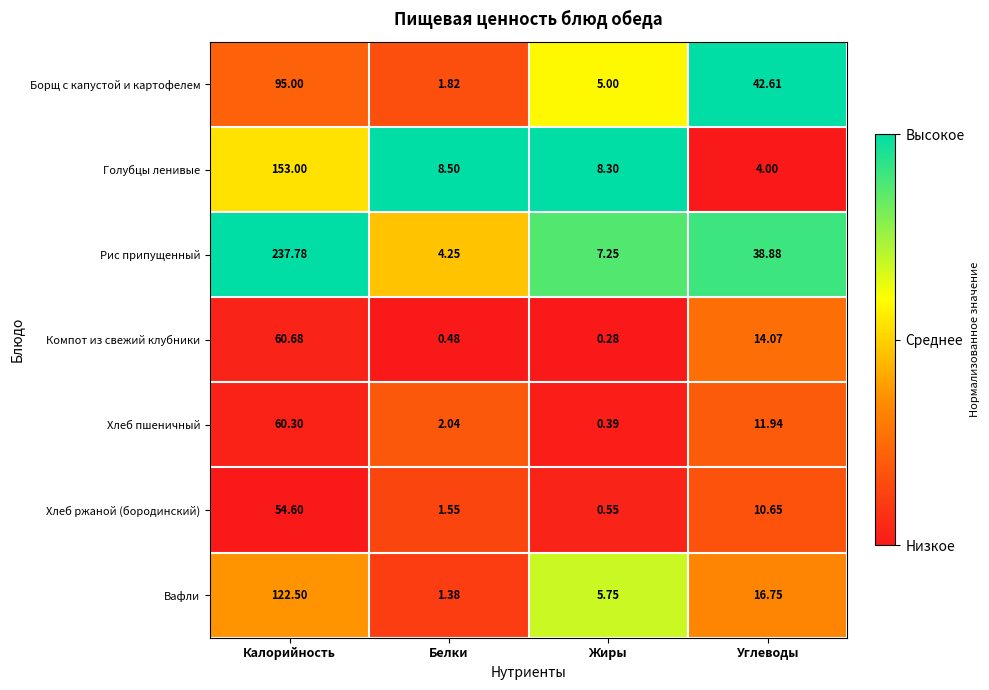

How many values in the Голубцы ленивые series are below 8?

1